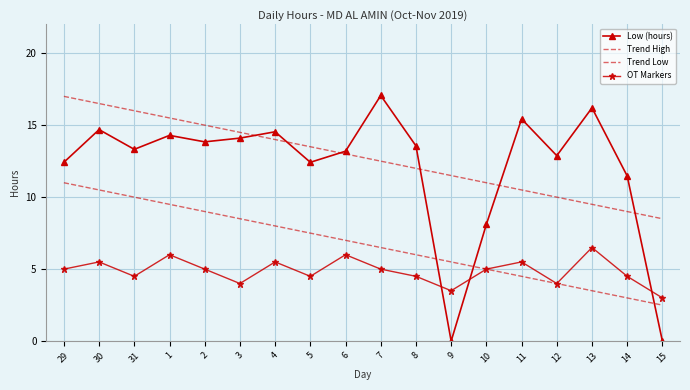

Where is OT Markers nearest to the value 4?

3